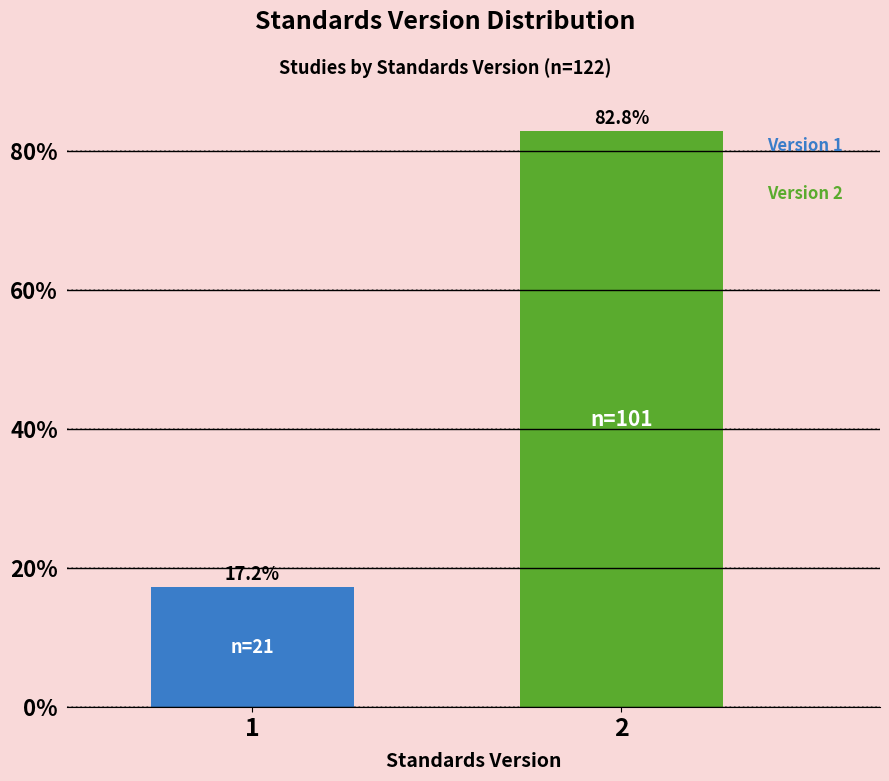

Reading right to left, list all the values displayed in this chart.

82.8	17.2